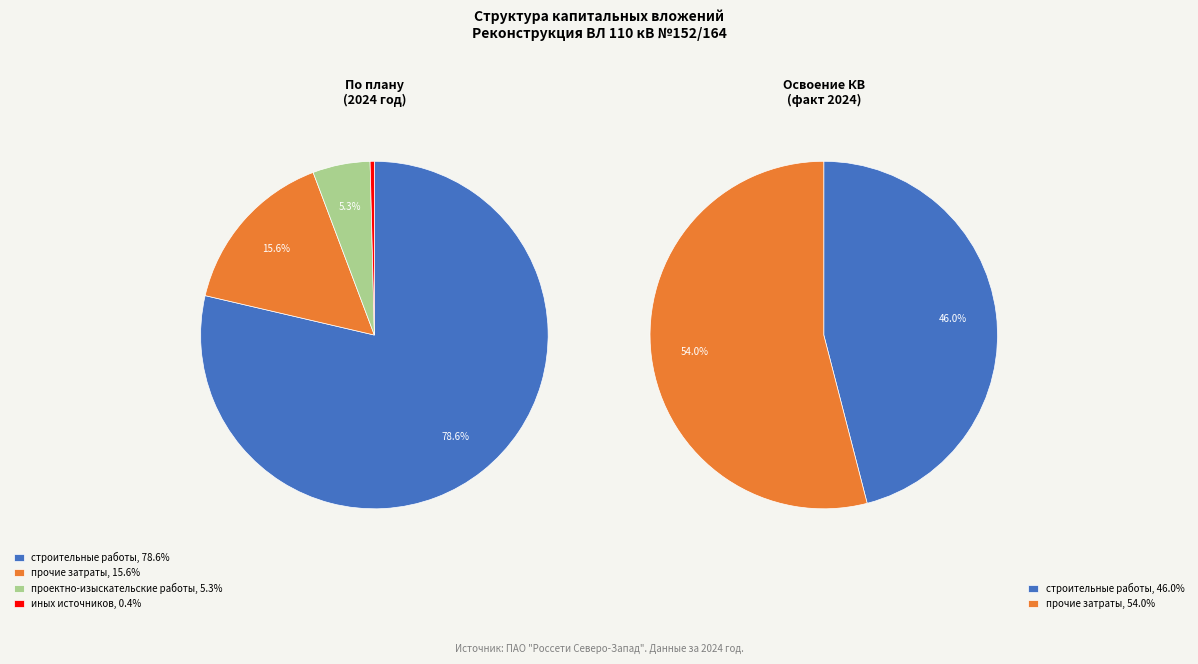

How many slices are in this pie chart?

4